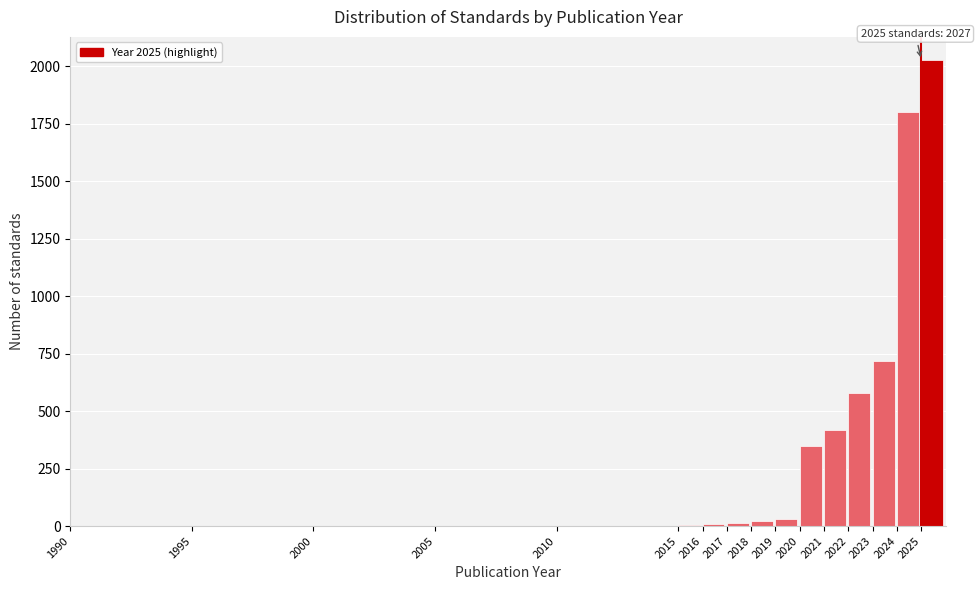

What is the change in value from 2005 to 2020?

+350